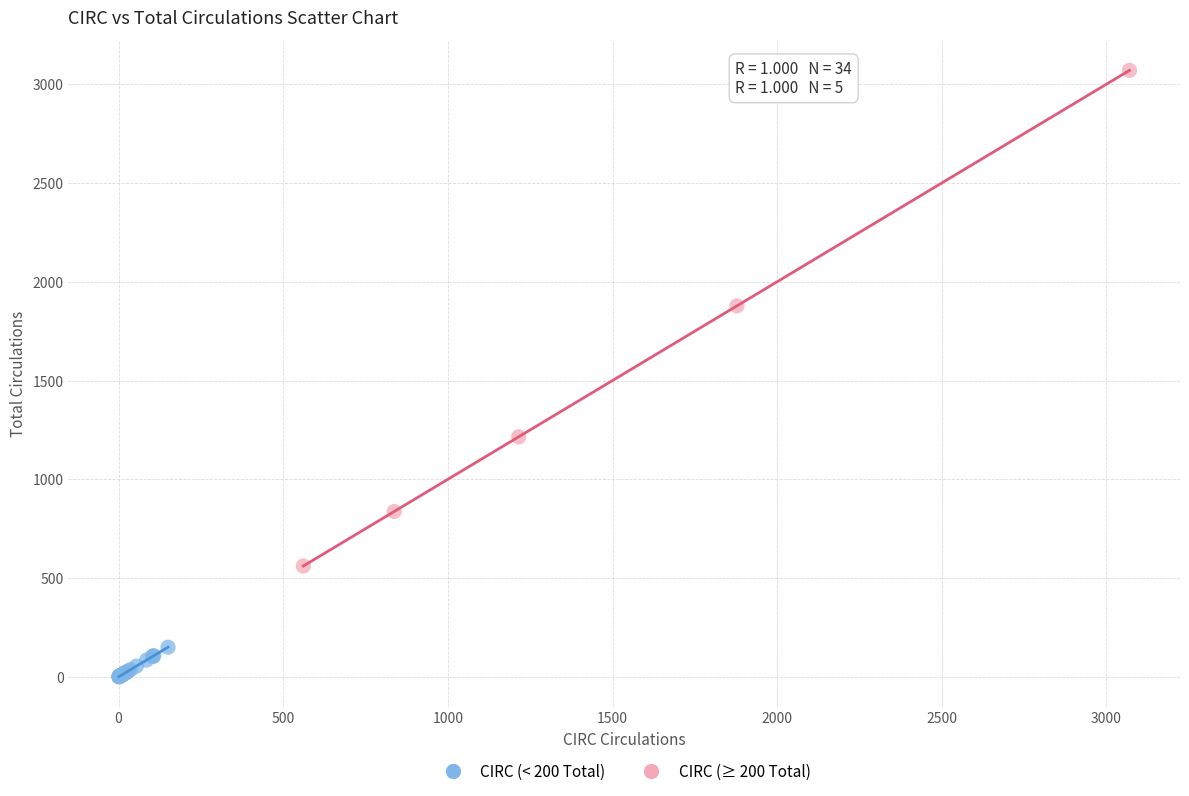

Which series reaches the minimum Y coordinate?

CIRC (< 200 Total)